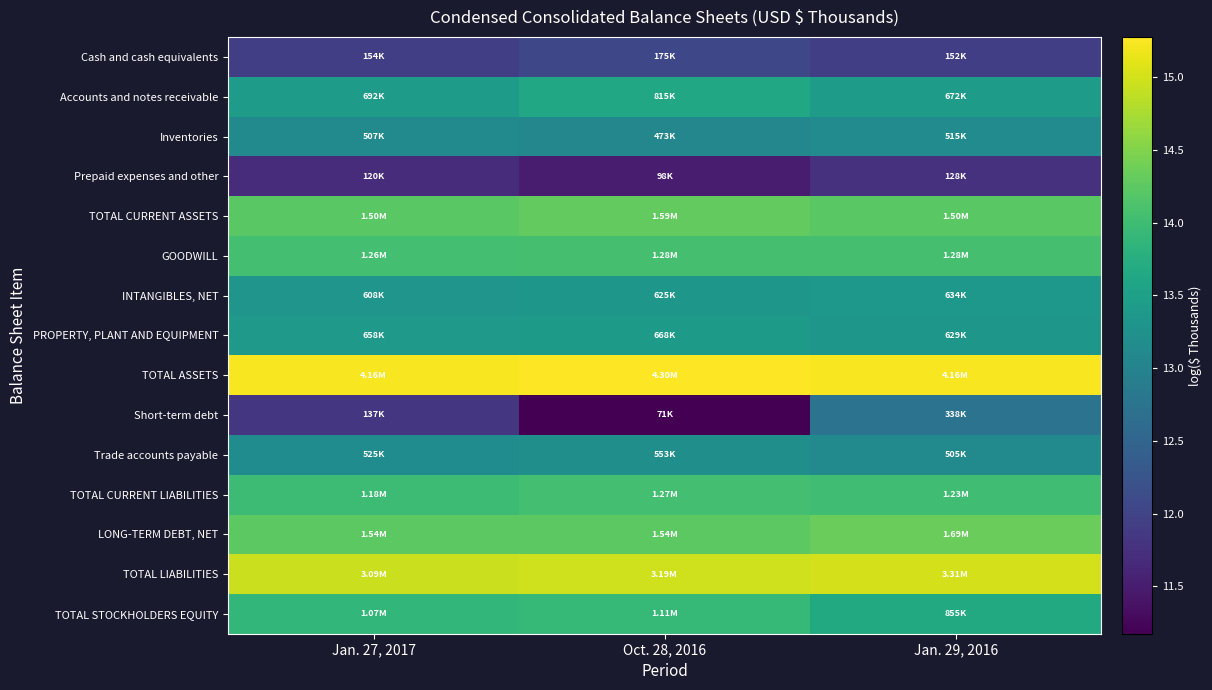

What is the minimum value shown in the chart?

11.2